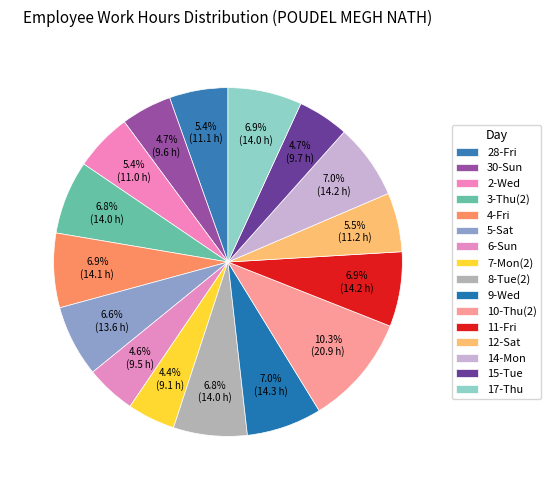

How many segments does this pie chart have?

16